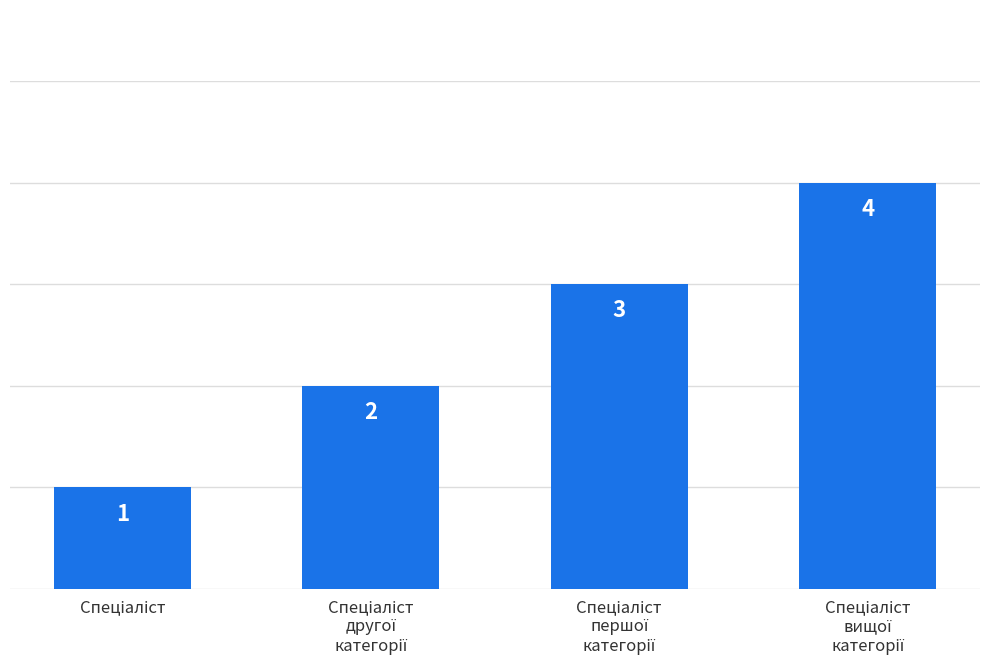

Are the bars grouped side by side (vs. stacked)?

No